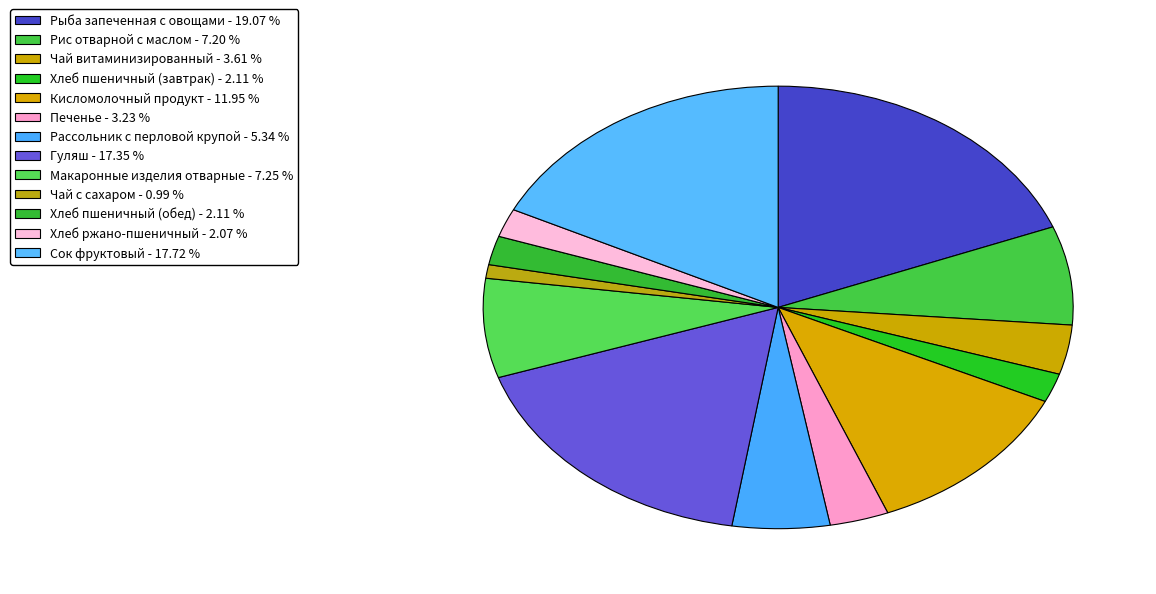

Do Чай с сахаром and Печенье together represent more than half of the pie?

No